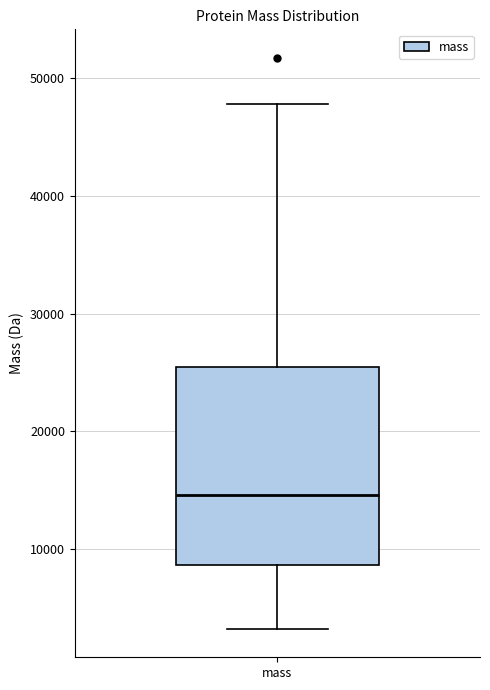

Where does the lower whisker of the box for mass end on the y-axis? The values are not printed on the chart, so give them approximately, as read against the axis.

3000